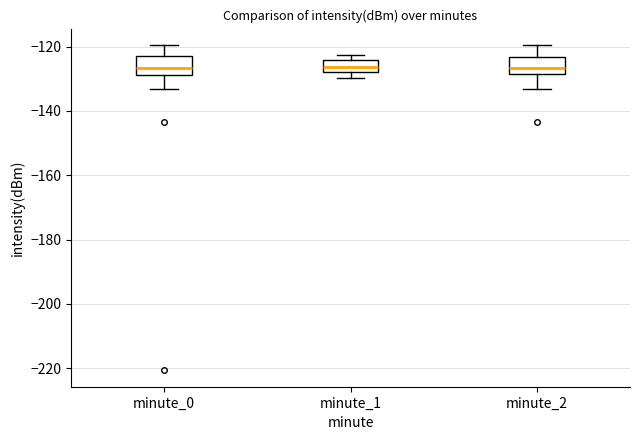

Reading left to right, read every box against the y-axis: the position of its median line, the range the box covers, and the ends of its whiskers. The values are not printed on the chart, so give them approximately, as read against the axis.

minute_0: median -126, box -128 to -122, whiskers -134 to -120
minute_1: median -126, box -128 to -124, whiskers -130 to -122
minute_2: median -126, box -128 to -124, whiskers -134 to -120